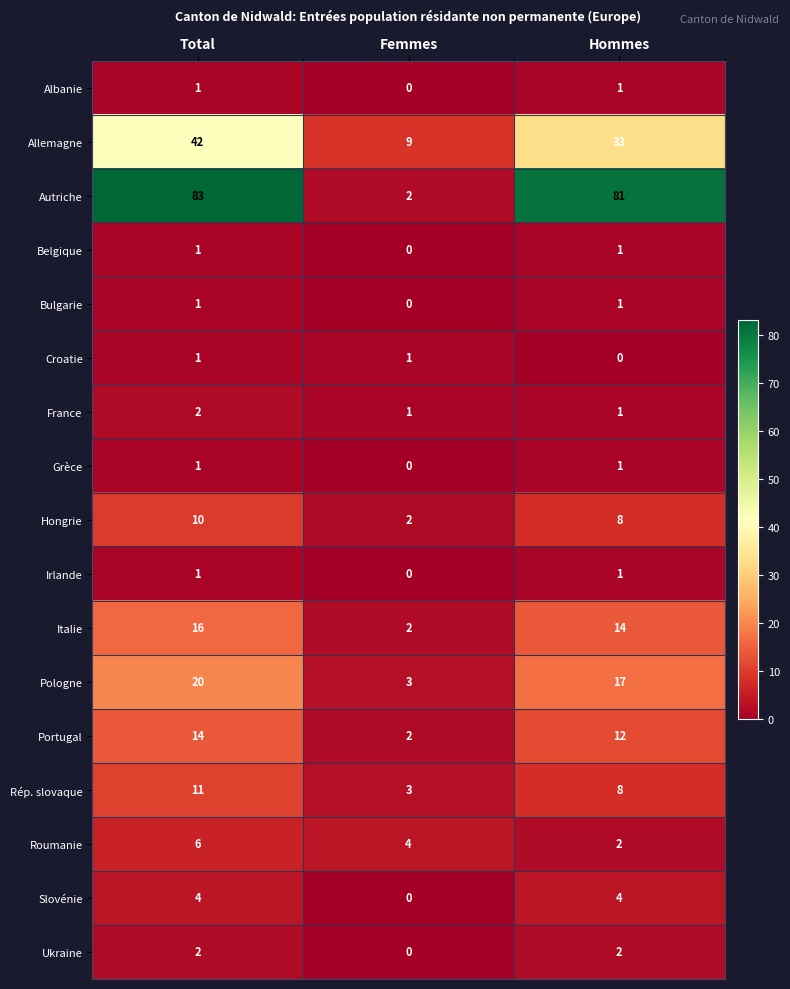

What is the average value of the Pologne series?

13